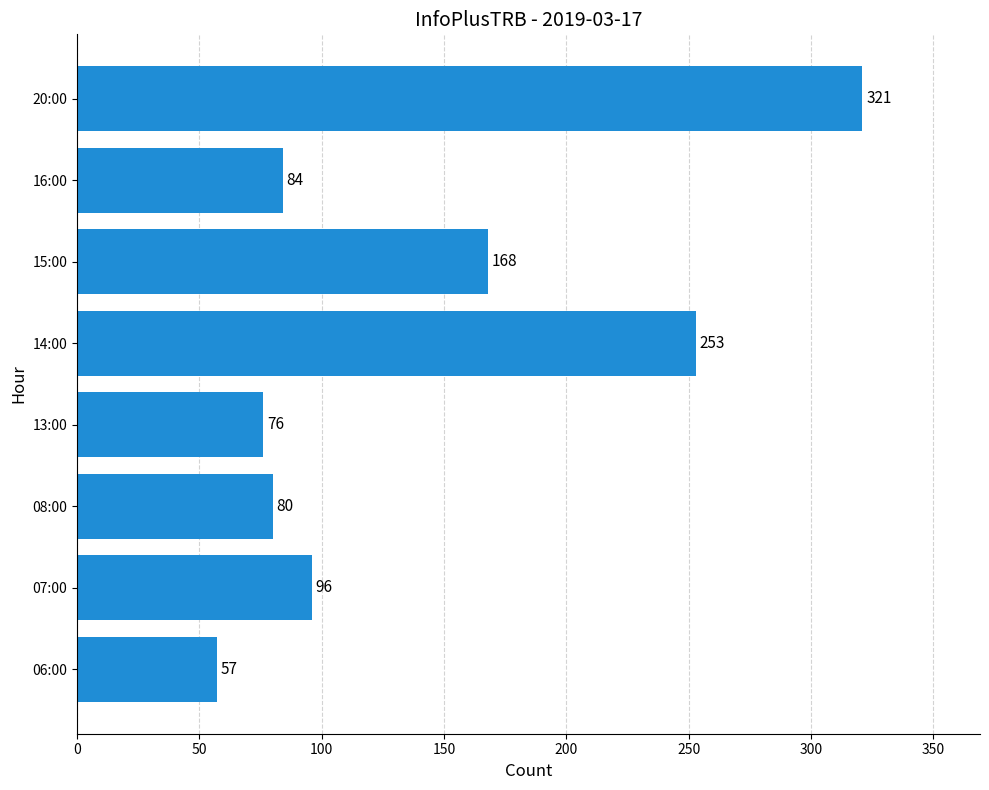

Reading bottom to top, list all the values displayed in this chart.

57	96	80	76	253	168	84	321